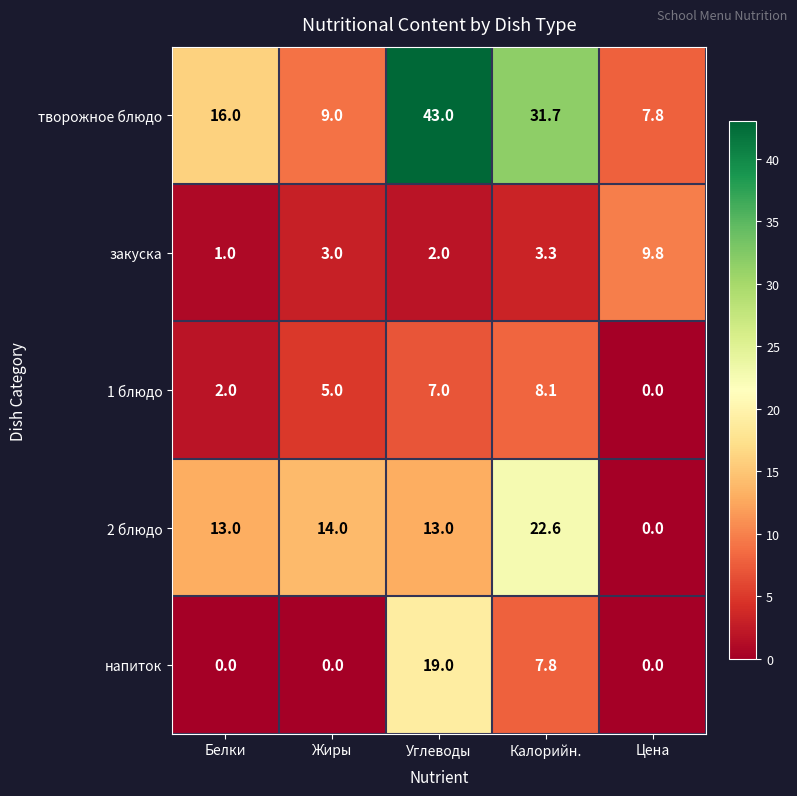

Is it true that напиток equals 19.0 at Углеводы?

True